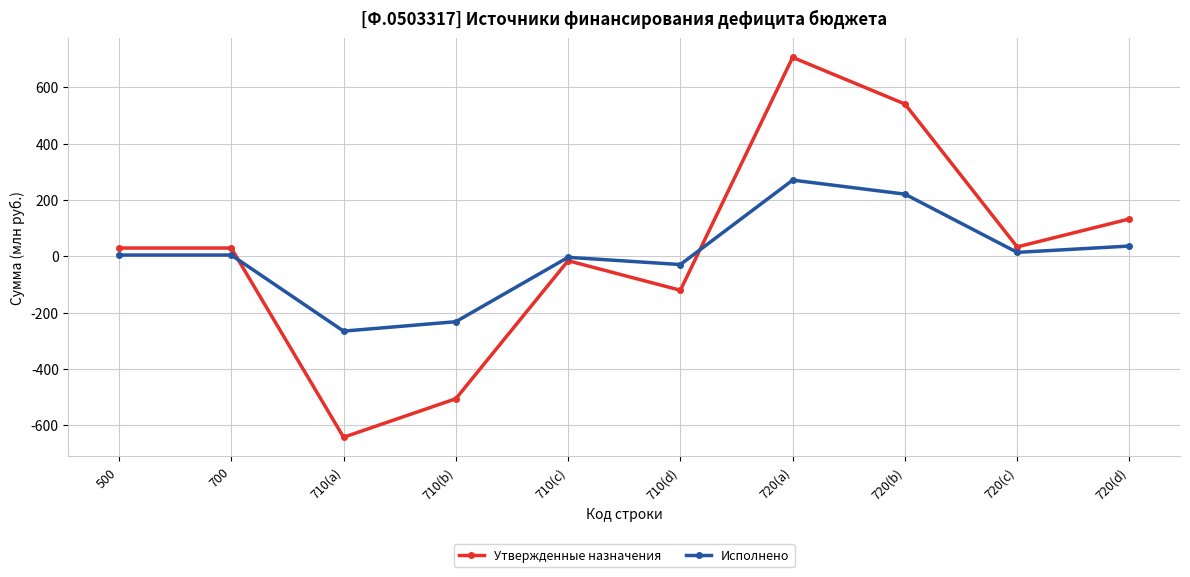

List the series in order of their peak value, highest first.

Утвержденные назначения, Исполнено